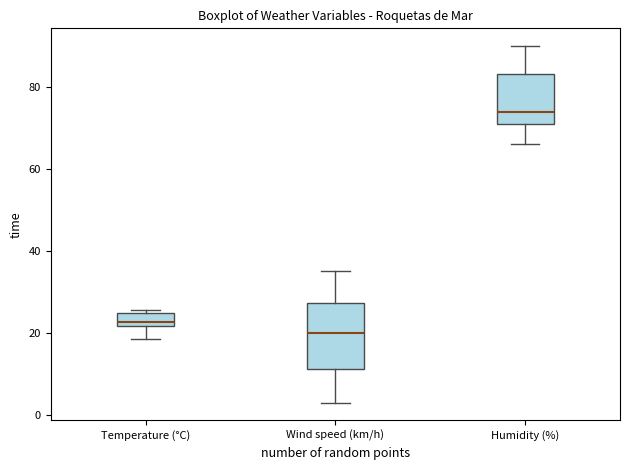

Reading left to right, transcribe this box plot: for each box, give where its median line is, the range the box spans, and where its two whiskers end, as read against the y-axis. The values are not printed on the chart, so give them approximately, as read against the axis.

Temperature (°C): median 22 (inside the box), box 22 to 24, whiskers 18 to 26
Wind speed (km/h): median 20, box 12 to 28, whiskers 4 to 36
Humidity (%): median 74, box 72 to 84, whiskers 66 to 90